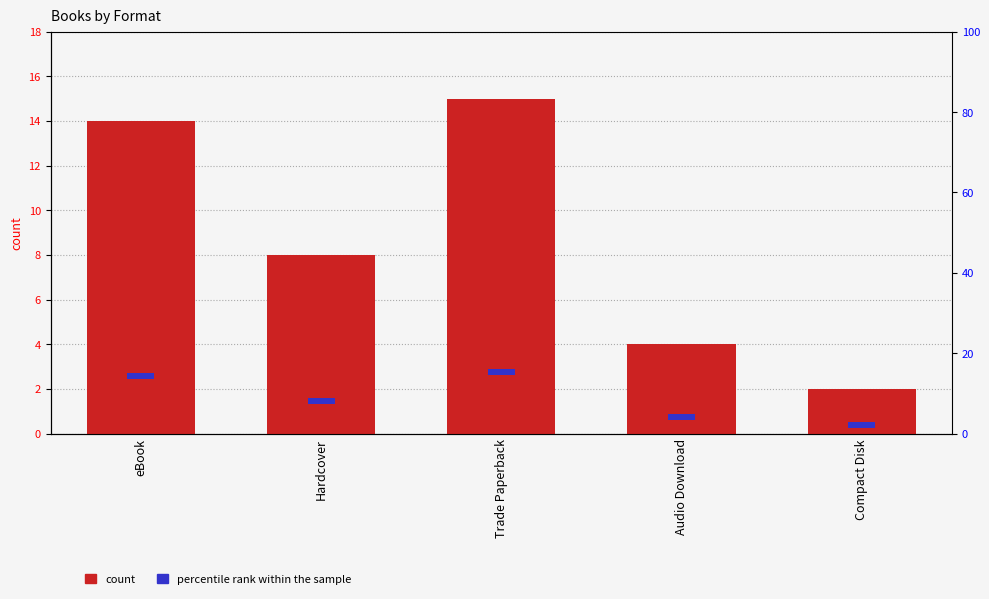

What is the difference between the highest and lowest values at Compact Disk?

0.5